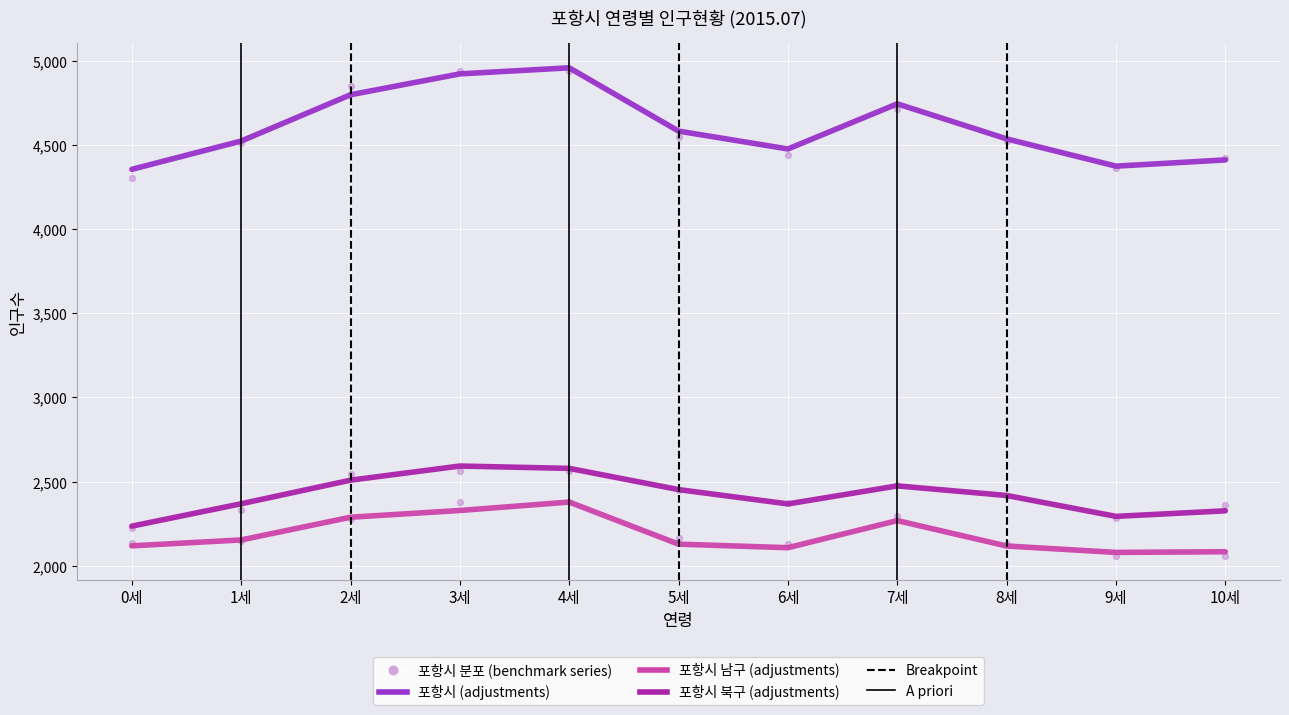

At which category is the sum across all series the highest?

4세